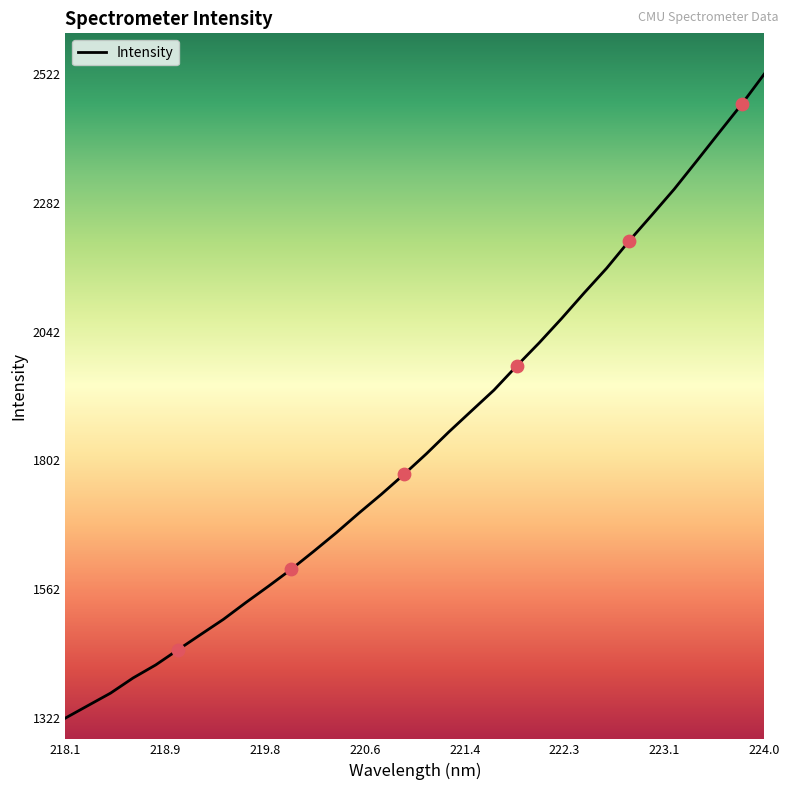

What is the maximum value shown in the chart?

2522.4